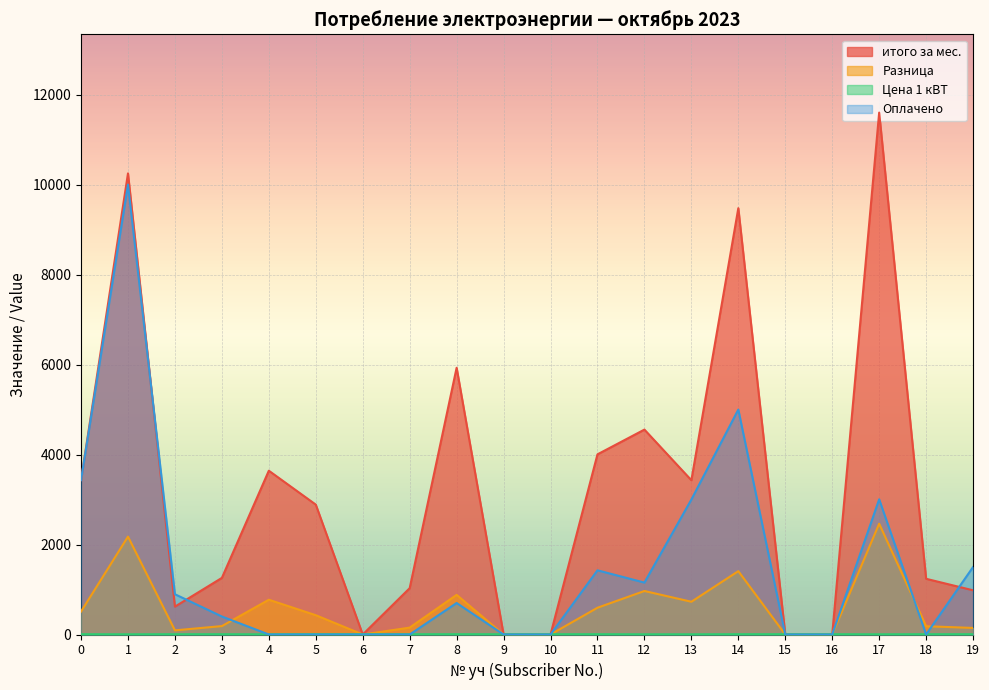

Rank the series at 17 from lowest to highest value.

Цена 1 кВТ, Разница, Оплачено, итого за мес.